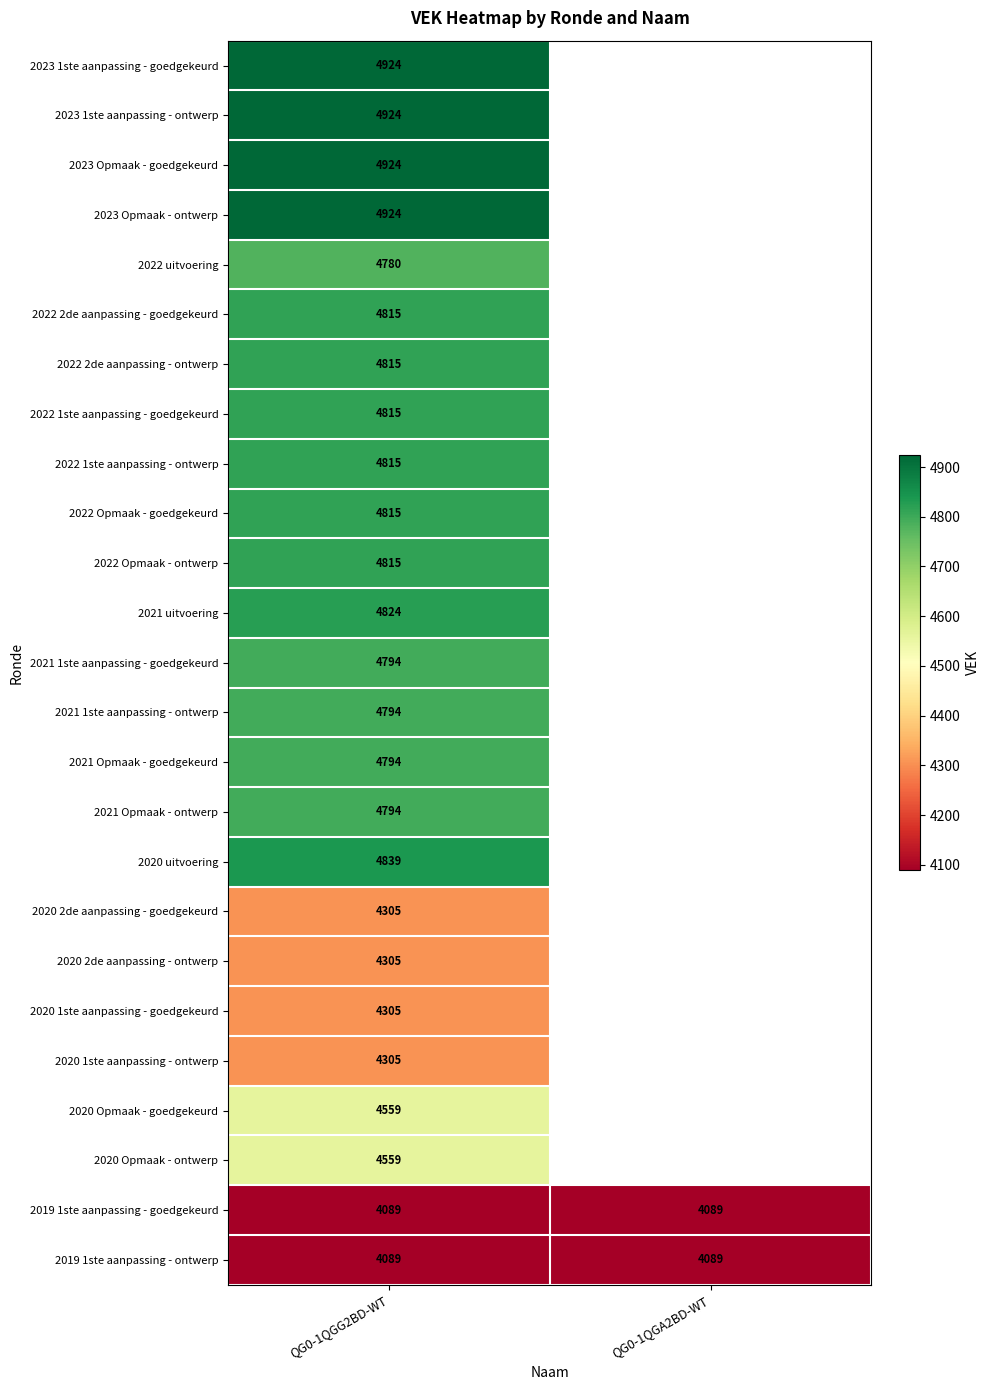

True or false: 2020 Opmaak - goedgekeurd has a value of 4559 at QG0-1QGG2BD-WT.

True